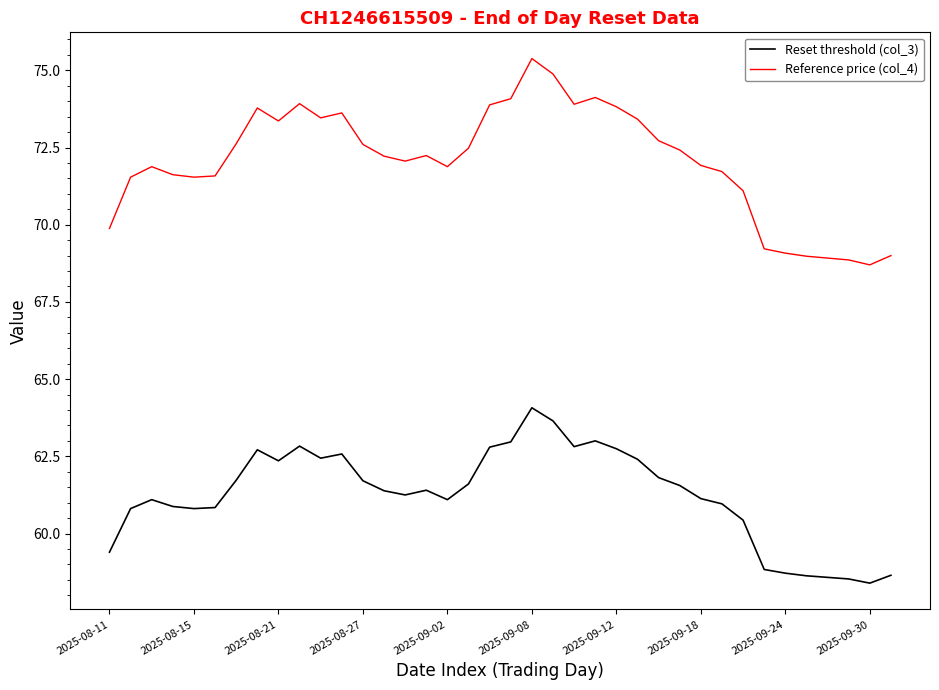

True or false: Reference price (col_4) and Reset threshold (col_3) cross at least once.

False